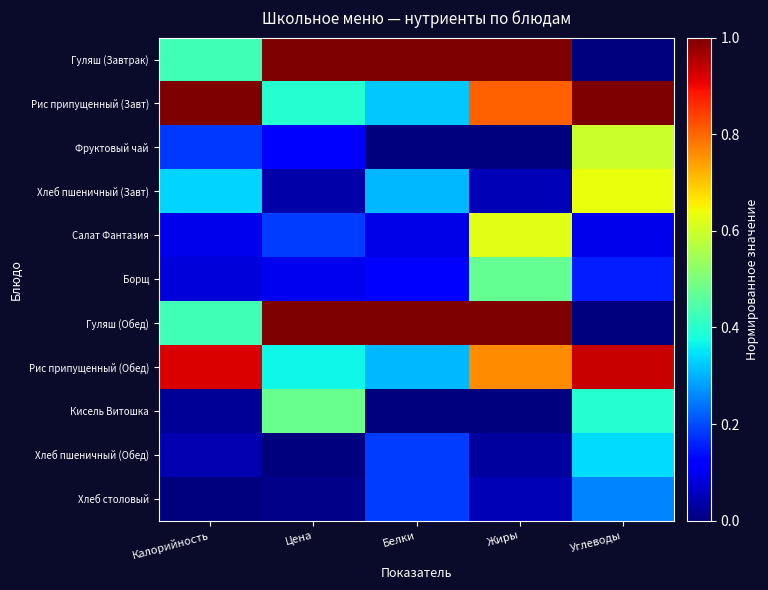

Which series has the largest total across all categories?

Рис припущенный (Завт)